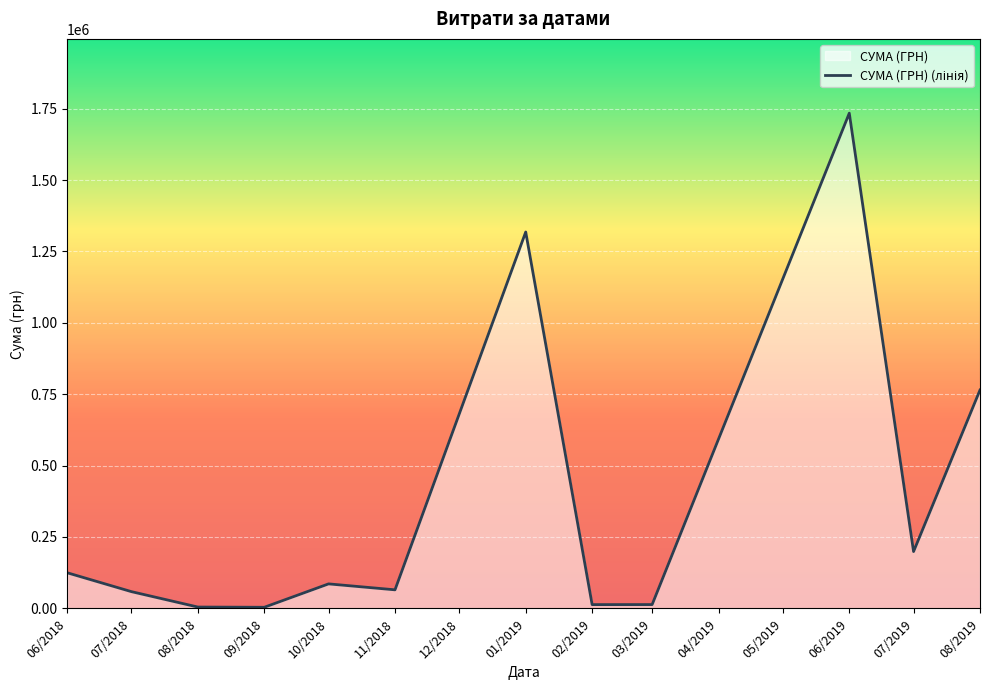

The chart shows a value of 9466.5 at 16. True or false?

False